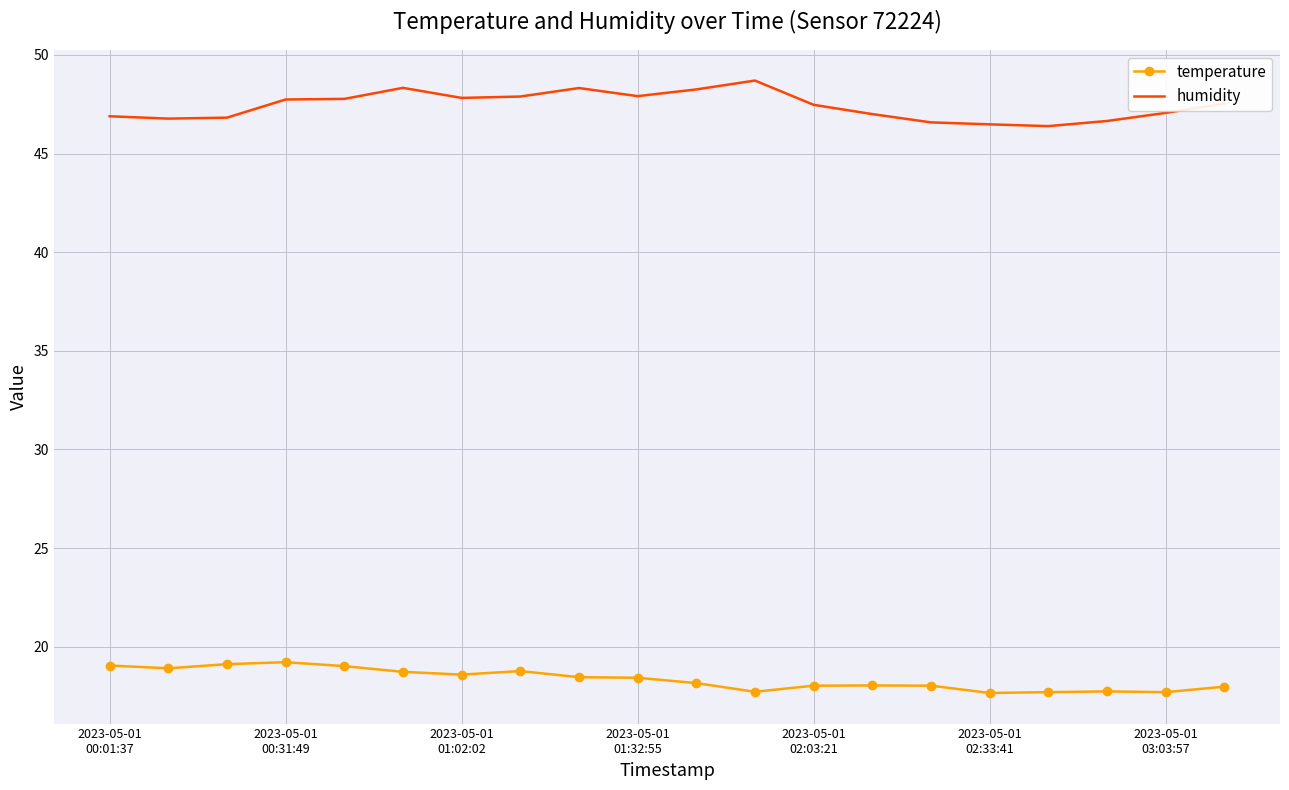

What is the minimum value shown in the chart?

17.7